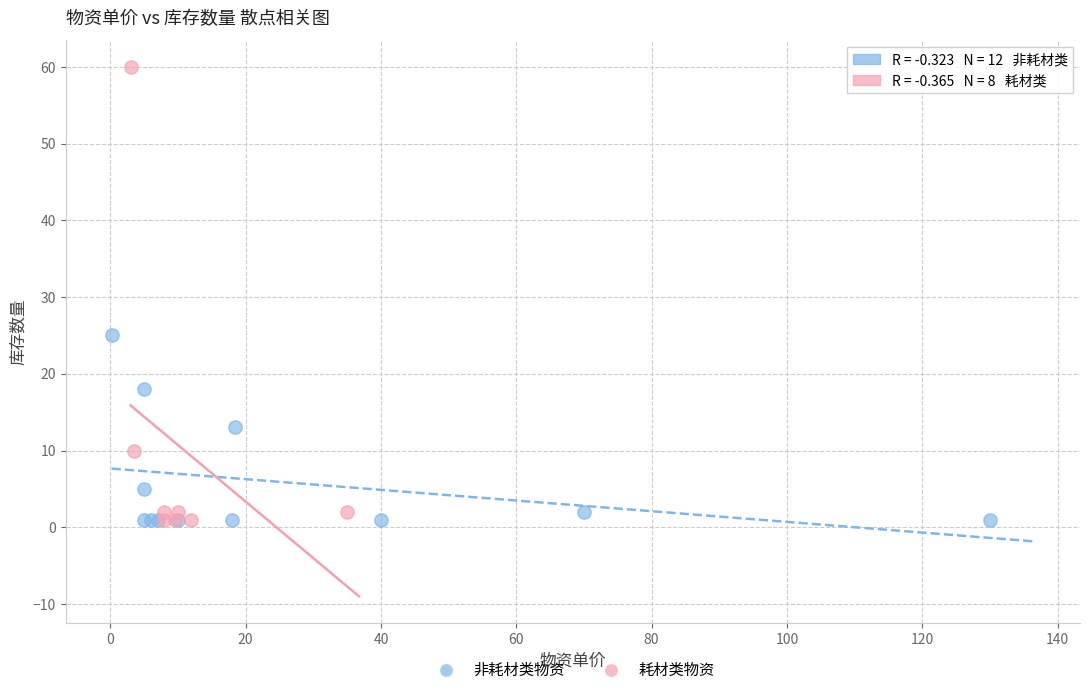

Which series contains the highest Y value?

耗材类物资